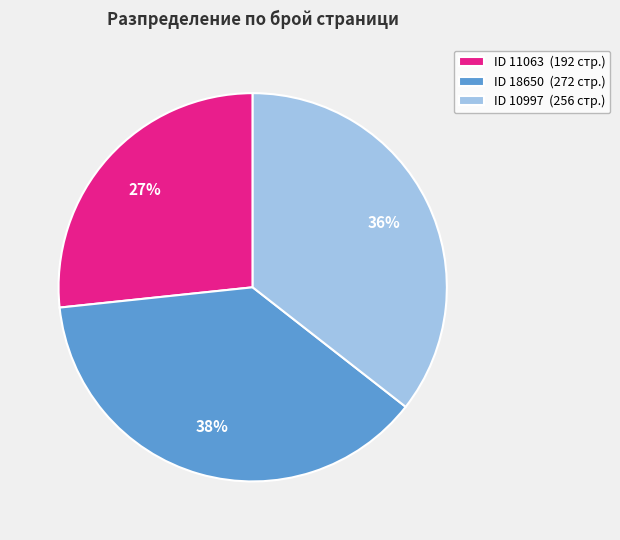

To the nearest percent, what portion does ID 11063 (192 стр.) represent?

27%